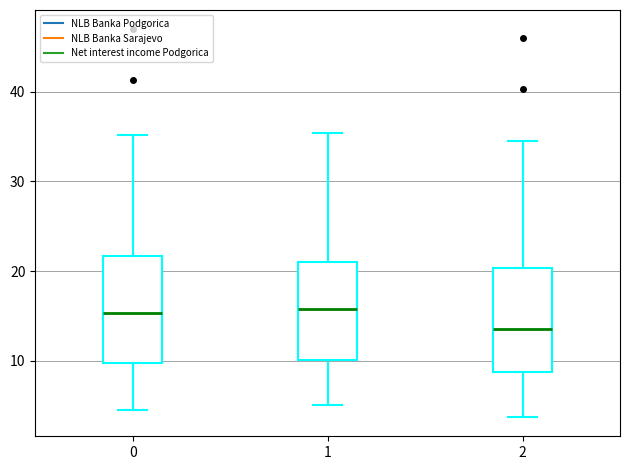

Which box's median line is the lowest?

2